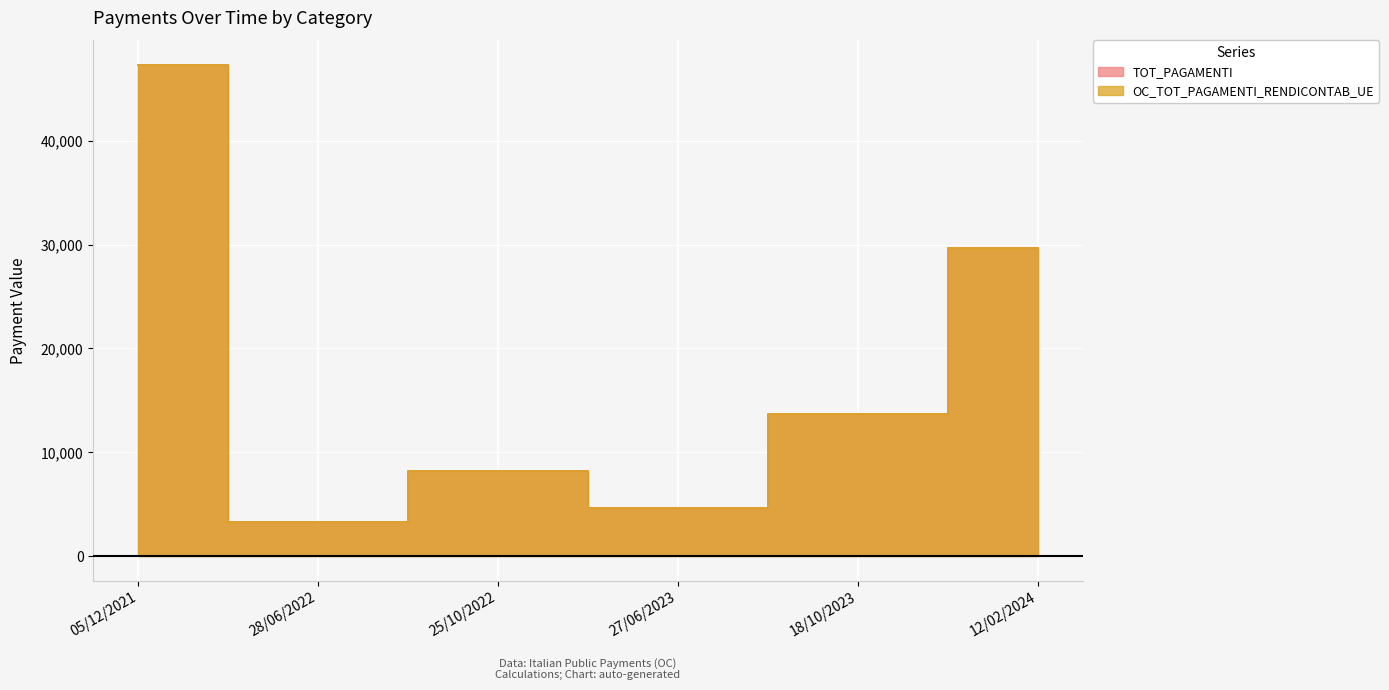

What is the highest value of the TOT_PAGAMENTI series?

47300